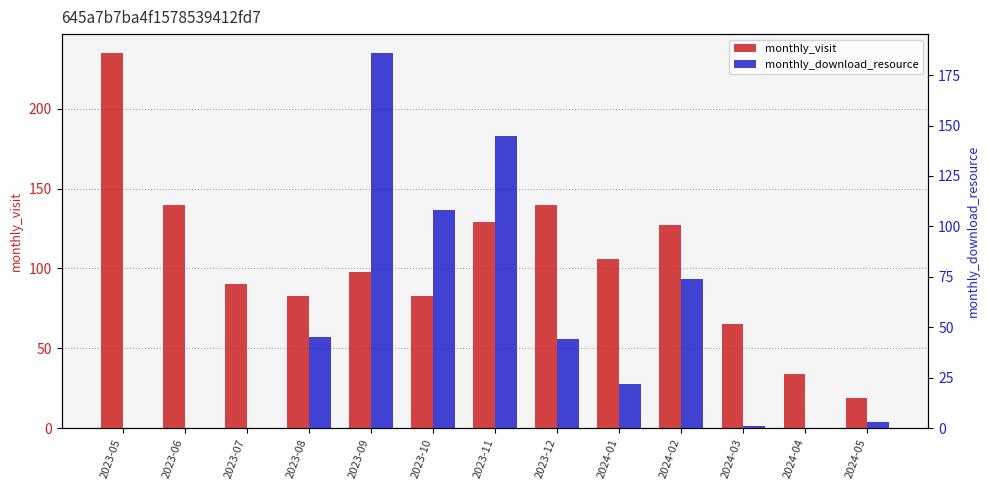

How many values in the monthly_visit series are below 98?

6